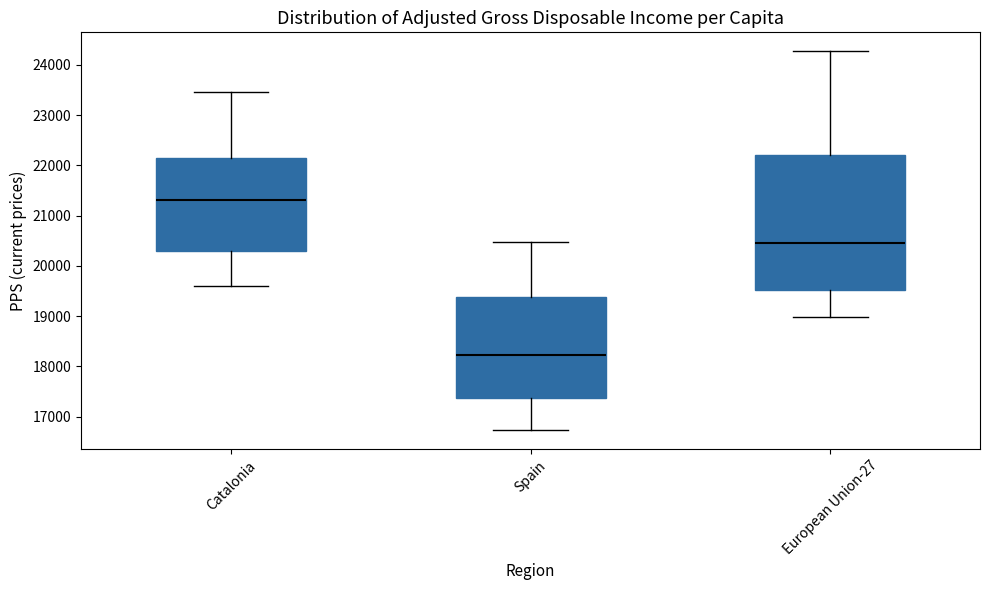

Reading left to right, read every box against the y-axis: the position of its median line, the range the box covers, and the ends of its whiskers. The values are not printed on the chart, so give them approximately, as read against the axis.

Catalonia: median 21300, box 20300 to 22100, whiskers 19600 to 23500
Spain: median 18200, box 17400 to 19400, whiskers 16700 to 20500
European Union-27: median 20500, box 19500 to 22200, whiskers 19000 to 24300